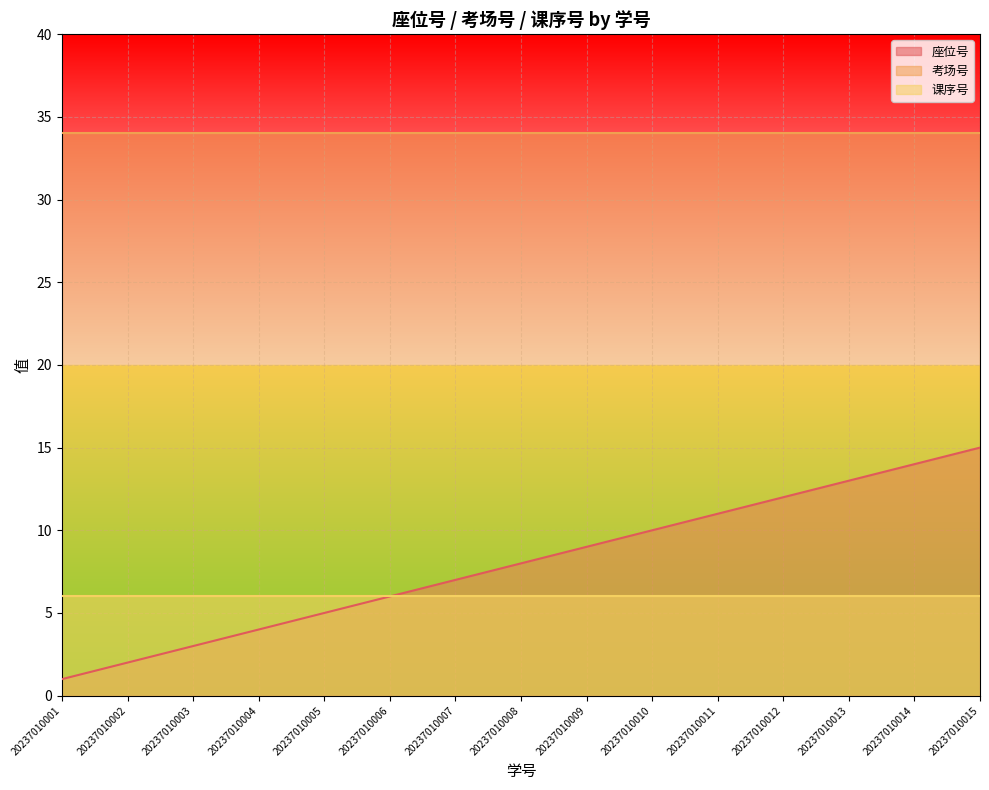

List the labels in order of 考场号 value, largest first.

20237010001, 20237010002, 20237010003, 20237010004, 20237010005, 20237010006, 20237010007, 20237010008, 20237010009, 20237010010, 20237010011, 20237010012, 20237010013, 20237010014, 20237010015